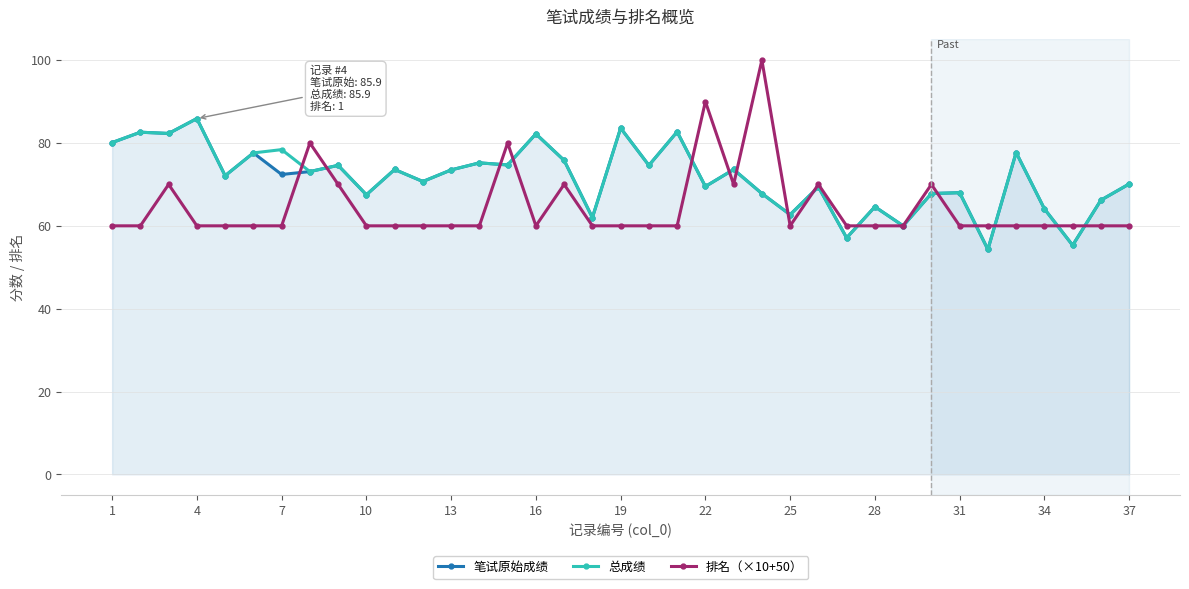

What is the maximum value shown in the chart?

100.0